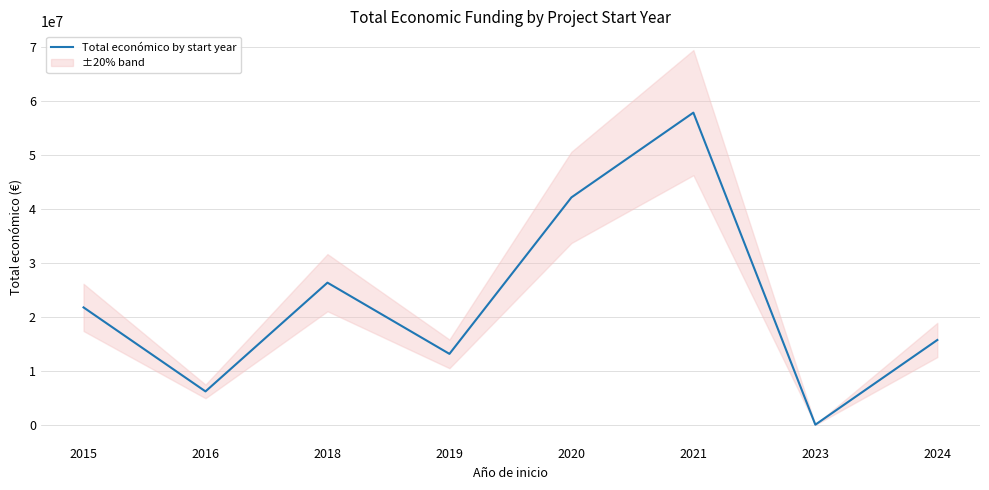

The value at 2019 is 13232706. True or false?

True